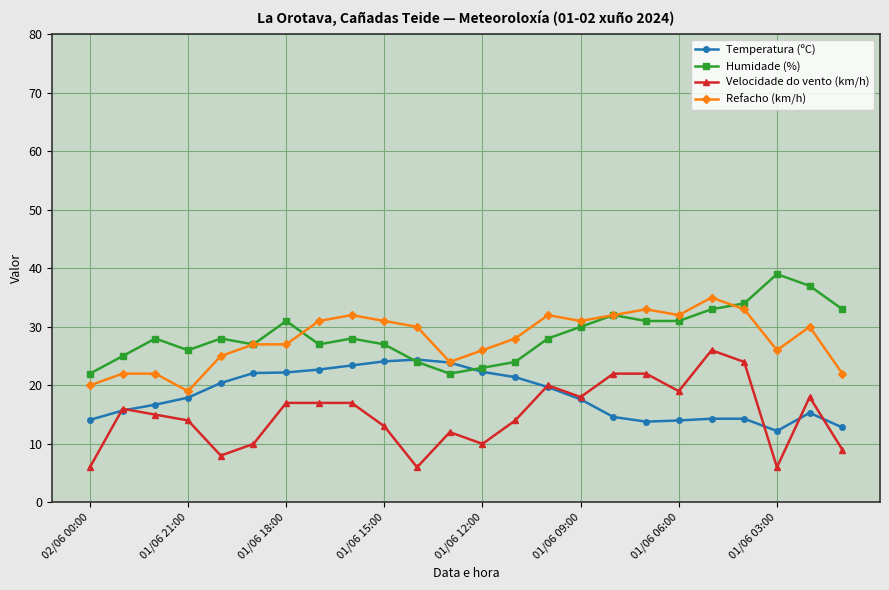

List the series in order of their peak value, lowest first.

Temperatura (ºC), Velocidade do vento (km/h), Refacho (km/h), Humidade (%)